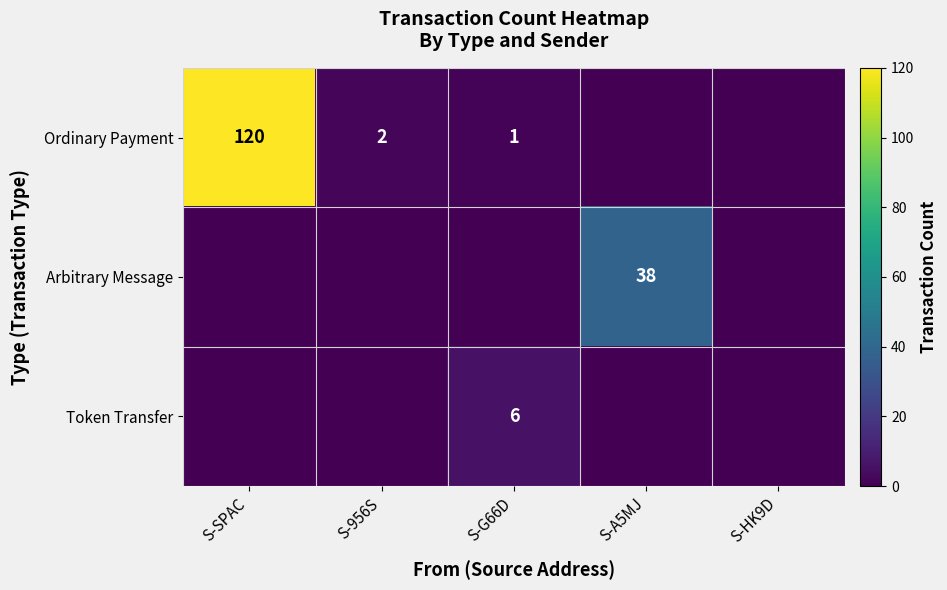

The value of Ordinary Payment at S-SPAC is 39. True or false?

False